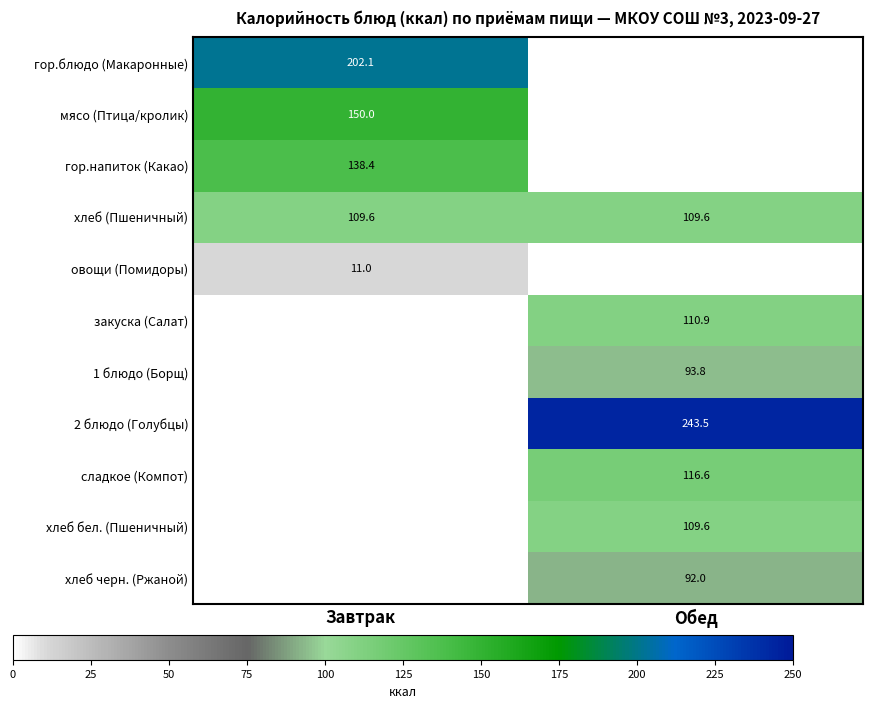

Is it true that овощи (Помидоры) equals 11.0 at Завтрак?

True